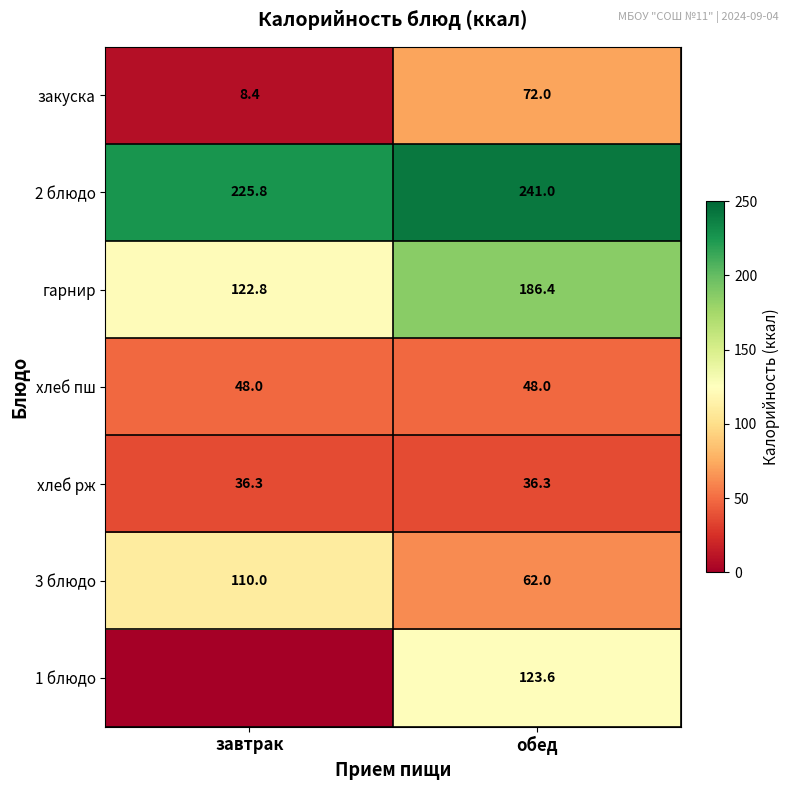

Rank the series at обед from lowest to highest value.

хлеб рж, хлеб пш, 3 блюдо, закуска, 1 блюдо, гарнир, 2 блюдо